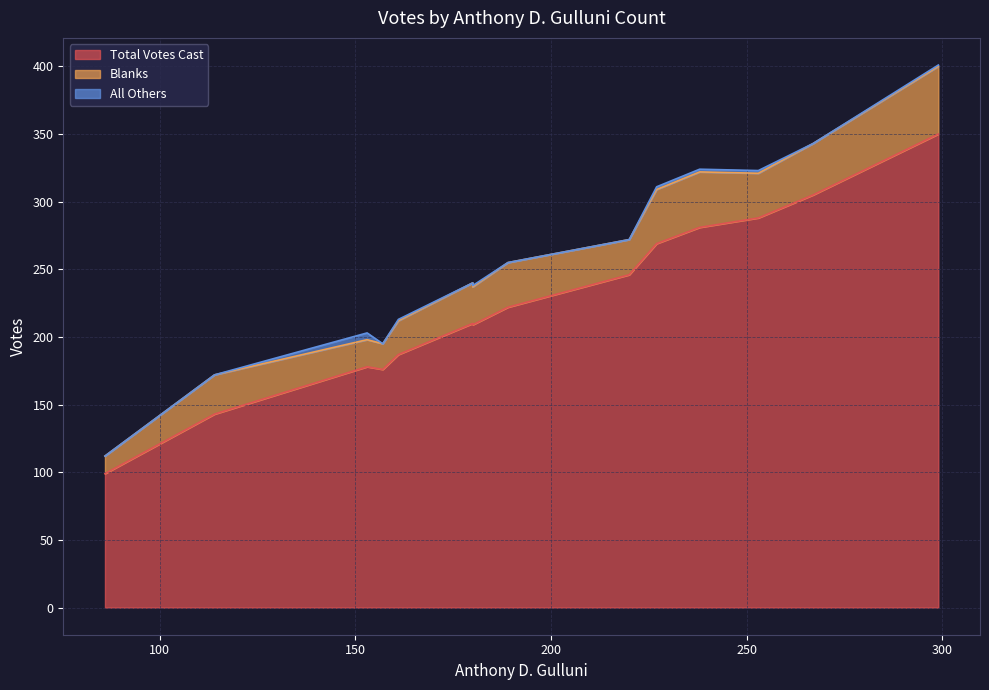

Does the chart have visible grid lines?

Yes